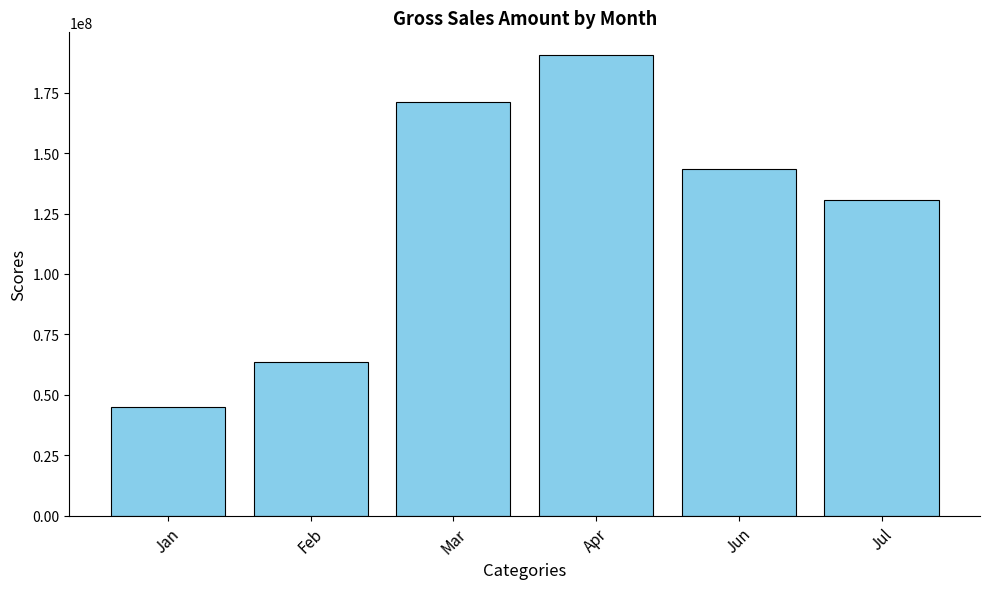

How many values are below 143214945?

3